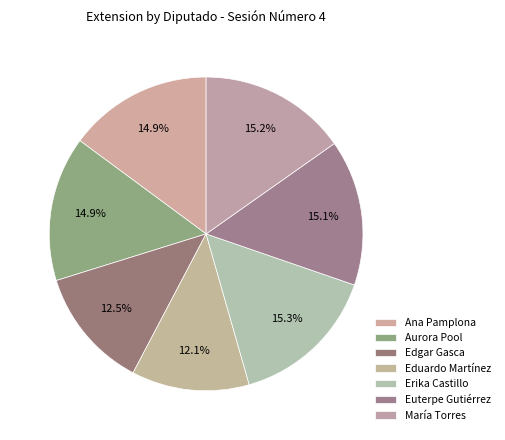

How many segments does this pie chart have?

7